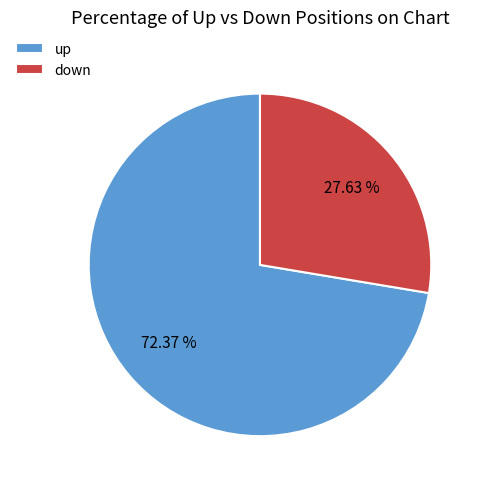

Combined, do up and down account for over 50%?

Yes